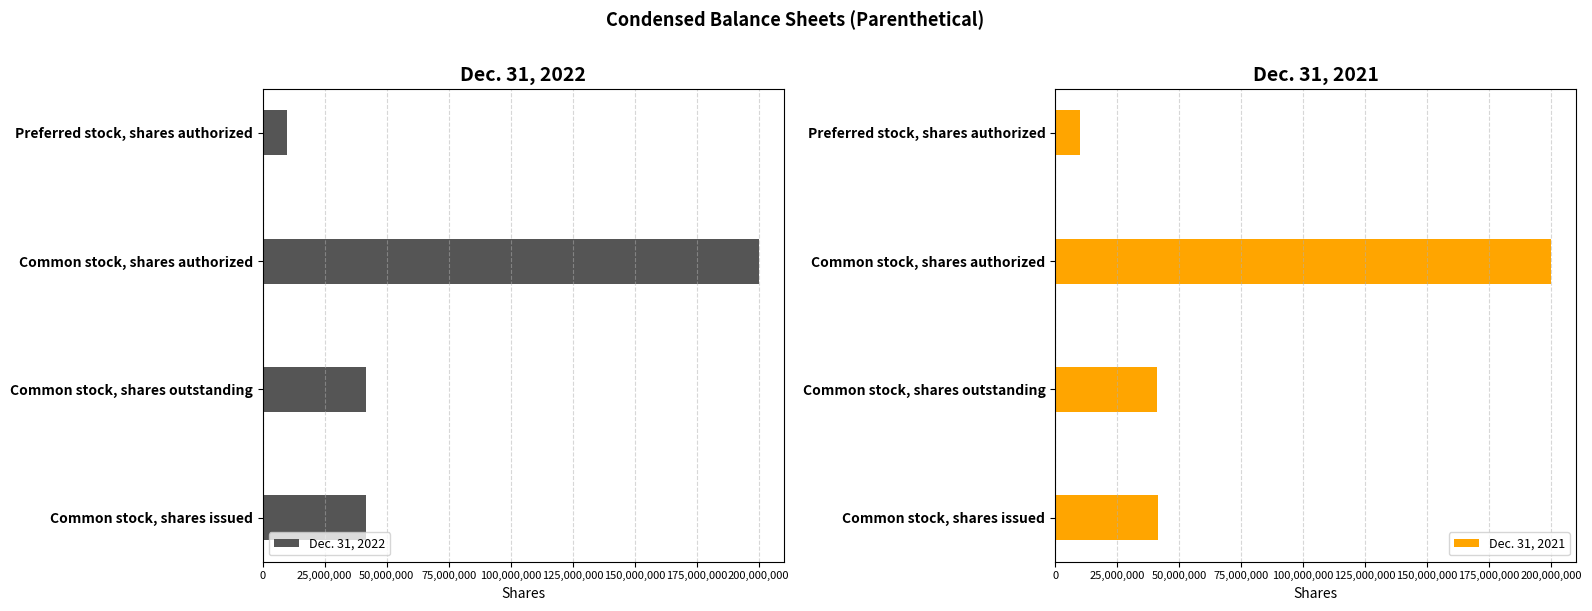

Which category has the highest value in the Dec. 31, 2021 series?

Common stock, shares authorized